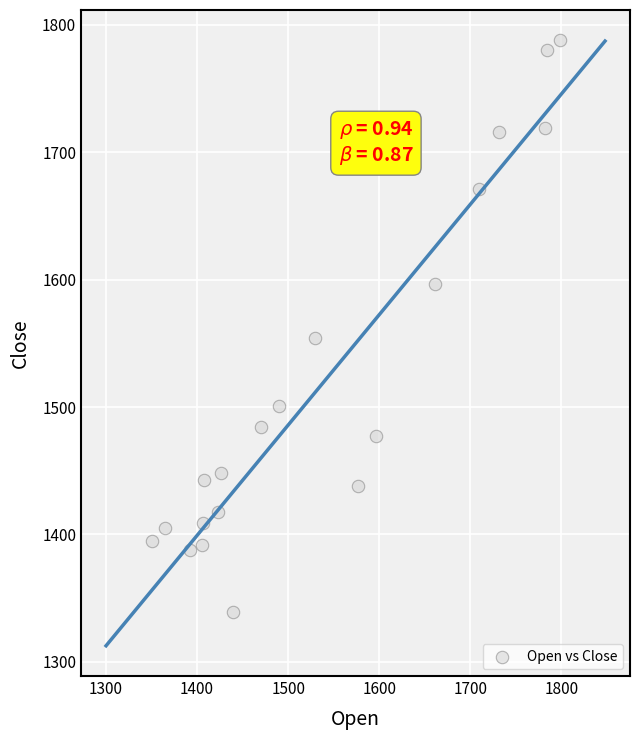

What is the range of X values (max minus min)?

448